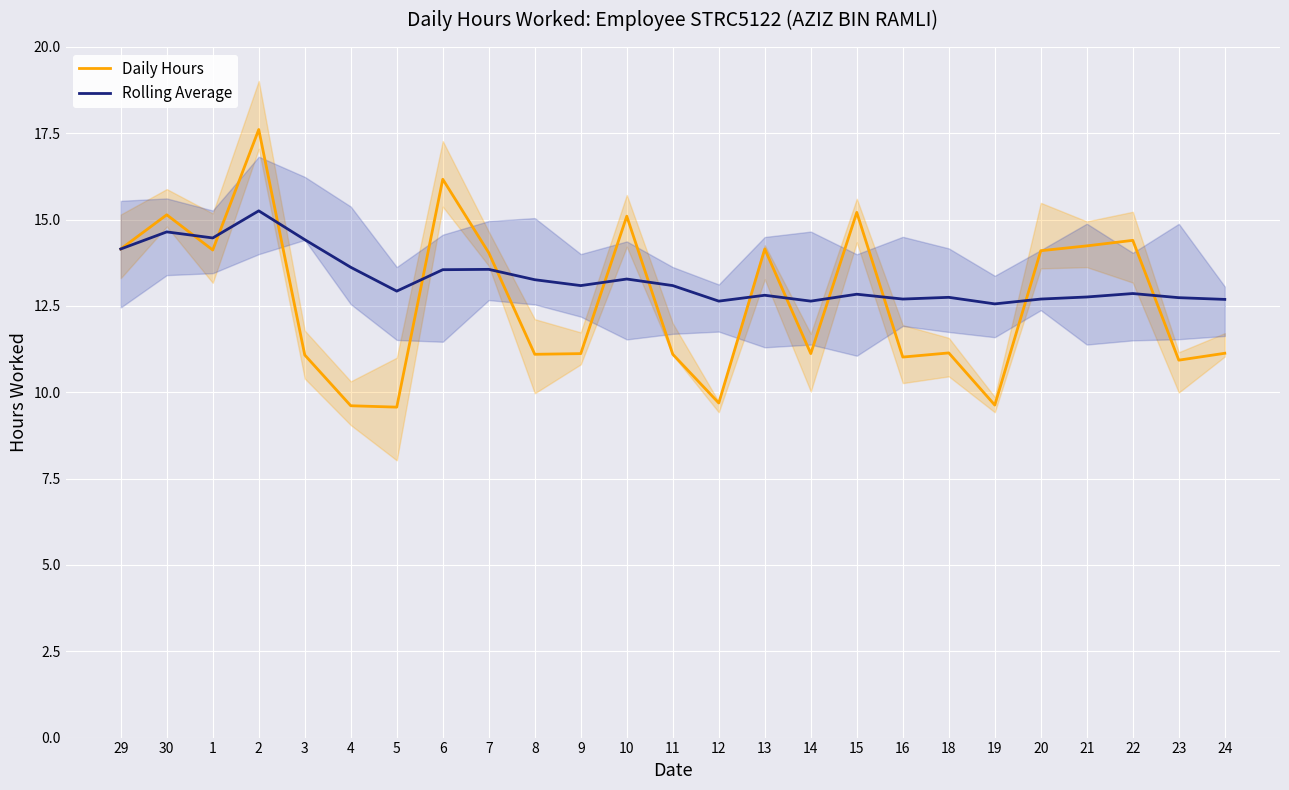

Rank the categories by Rolling Average value from highest to lowest.

2, 30, 1, 3, 29, 4, 7, 6, 10, 8, 9, 11, 5, 22, 15, 13, 21, 18, 23, 16, 20, 24, 12, 14, 19